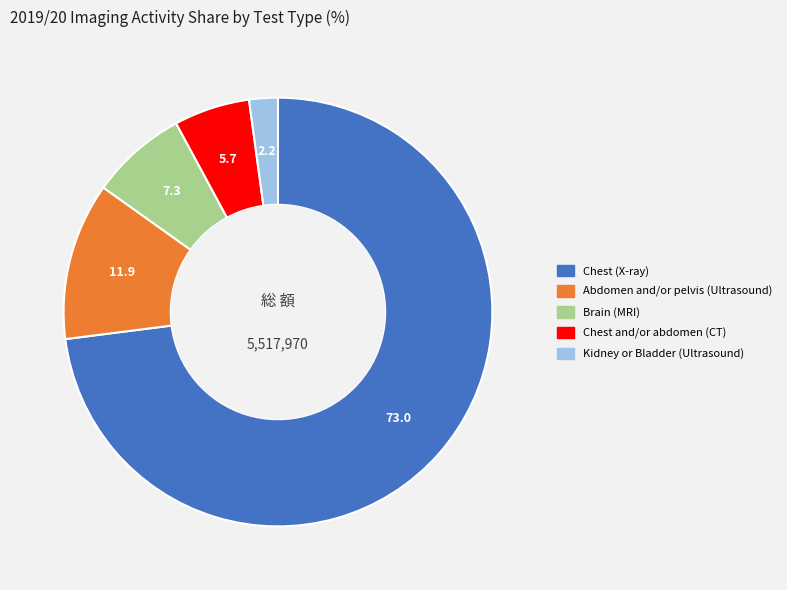

How many segments does this pie chart have?

5